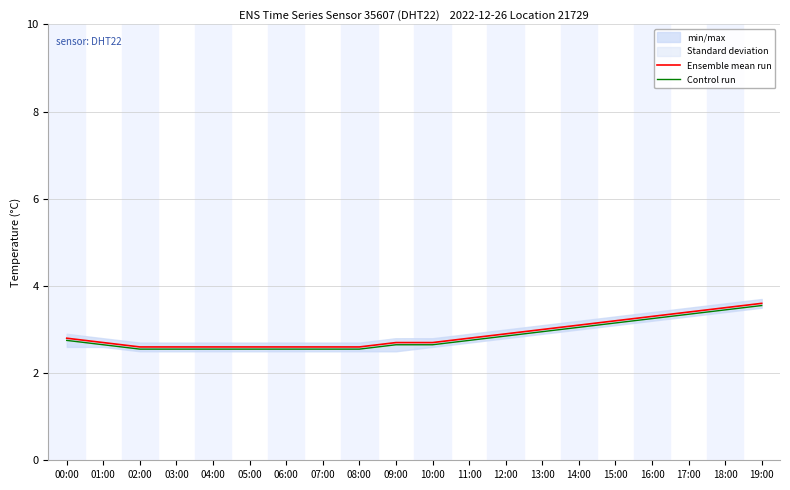

Reading right to left, transcribe all the data shown in this chart.

Ensemble mean run: 3.6	3.5	3.4	3.3	3.2	3.1	3.0	2.9	2.8	2.7	2.7	2.6	2.6	2.6	2.6	2.6	2.6	2.6	2.7	2.8
Control run: 3.6	3.5	3.4	3.2	3.2	3.1	3.0	2.9	2.8	2.7	2.7	2.6	2.6	2.6	2.6	2.6	2.6	2.6	2.7	2.8